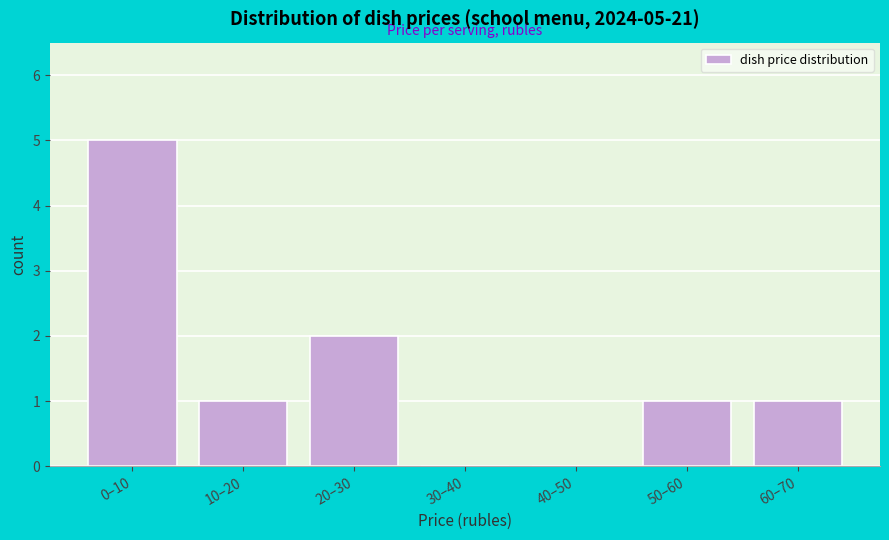

Reading left to right, list all the values displayed in this chart.

0–10=5	10–20=1	20–30=2	30–40=0	40–50=0	50–60=1	60–70=1